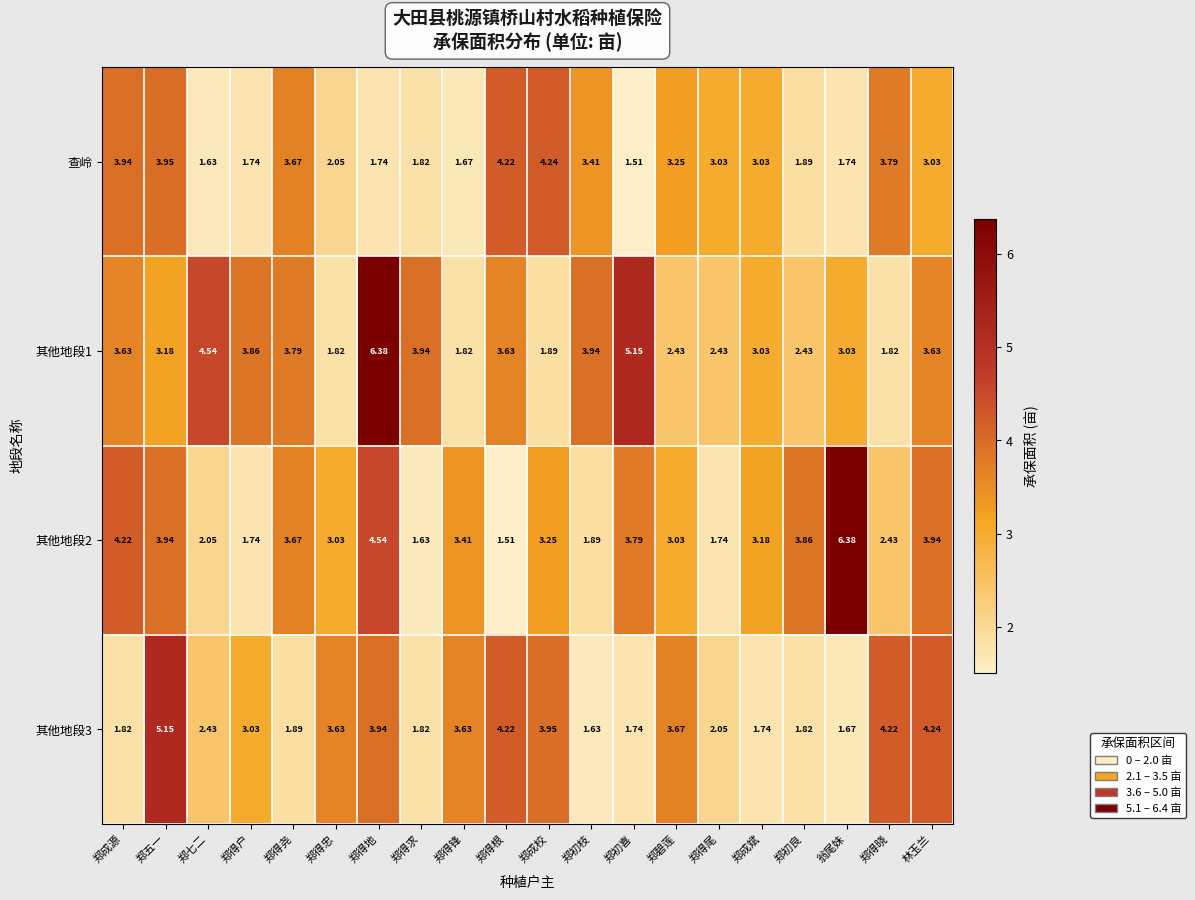

Is the value of 查岭 at 林玉兰 greater than the value of 其他地段1 at 郑得忠?

Yes